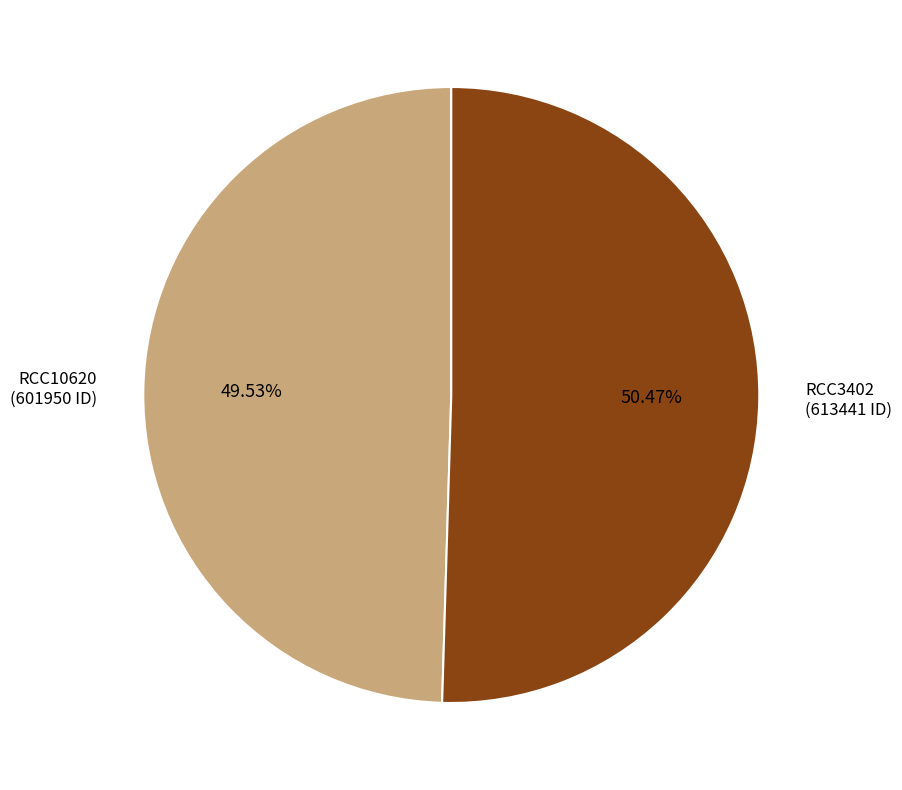

What percentage is the RCC3402 slice, to the nearest percent?

50%